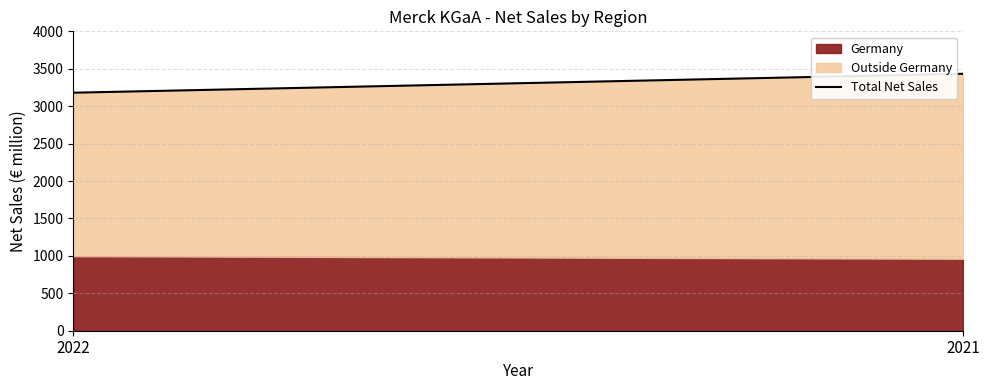

Does the chart have visible grid lines?

Yes